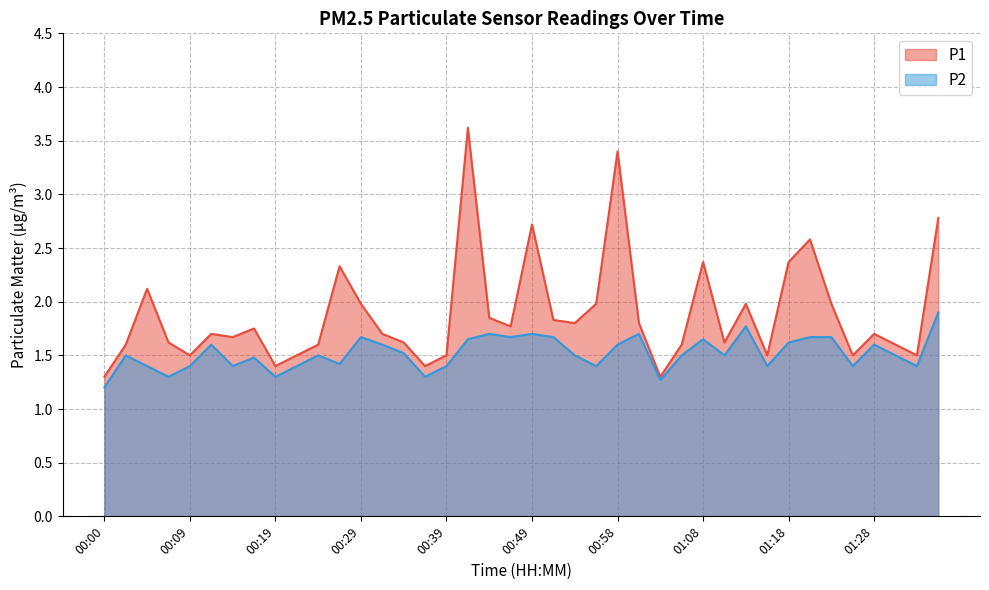

Reading right to left, list all the values displayed in this chart.

P1: 01:36=2.8	01:33=1.5	01:31=1.6	01:28=1.7	01:26=1.5	01:23=2.0	01:21=2.6	01:18=2.4	01:16=1.5	01:13=2.0	01:11=1.6	01:08=2.4	01:06=1.6	01:03=1.3	01:01=1.8	00:58=3.4	00:56=2.0	00:54=1.8	00:51=1.8	00:49=2.7	00:46=1.8	00:44=1.9	00:41=3.6	00:39=1.5	00:36=1.4	00:34=1.6	00:31=1.7	00:29=2.0	00:27=2.3	00:24=1.6	00:22=1.5	00:19=1.4	00:17=1.8	00:14=1.7	00:12=1.7	00:09=1.5	00:07=1.6	00:05=2.1	00:02=1.6	00:00=1.3
P2: 01:36=1.9	01:33=1.4	01:31=1.5	01:28=1.6	01:26=1.4	01:23=1.7	01:21=1.7	01:18=1.6	01:16=1.4	01:13=1.8	01:11=1.5	01:08=1.6	01:06=1.5	01:03=1.3	01:01=1.7	00:58=1.6	00:56=1.4	00:54=1.5	00:51=1.7	00:49=1.7	00:46=1.7	00:44=1.7	00:41=1.6	00:39=1.4	00:36=1.3	00:34=1.5	00:31=1.6	00:29=1.7	00:27=1.4	00:24=1.5	00:22=1.4	00:19=1.3	00:17=1.5	00:14=1.4	00:12=1.6	00:09=1.4	00:07=1.3	00:05=1.4	00:02=1.5	00:00=1.2